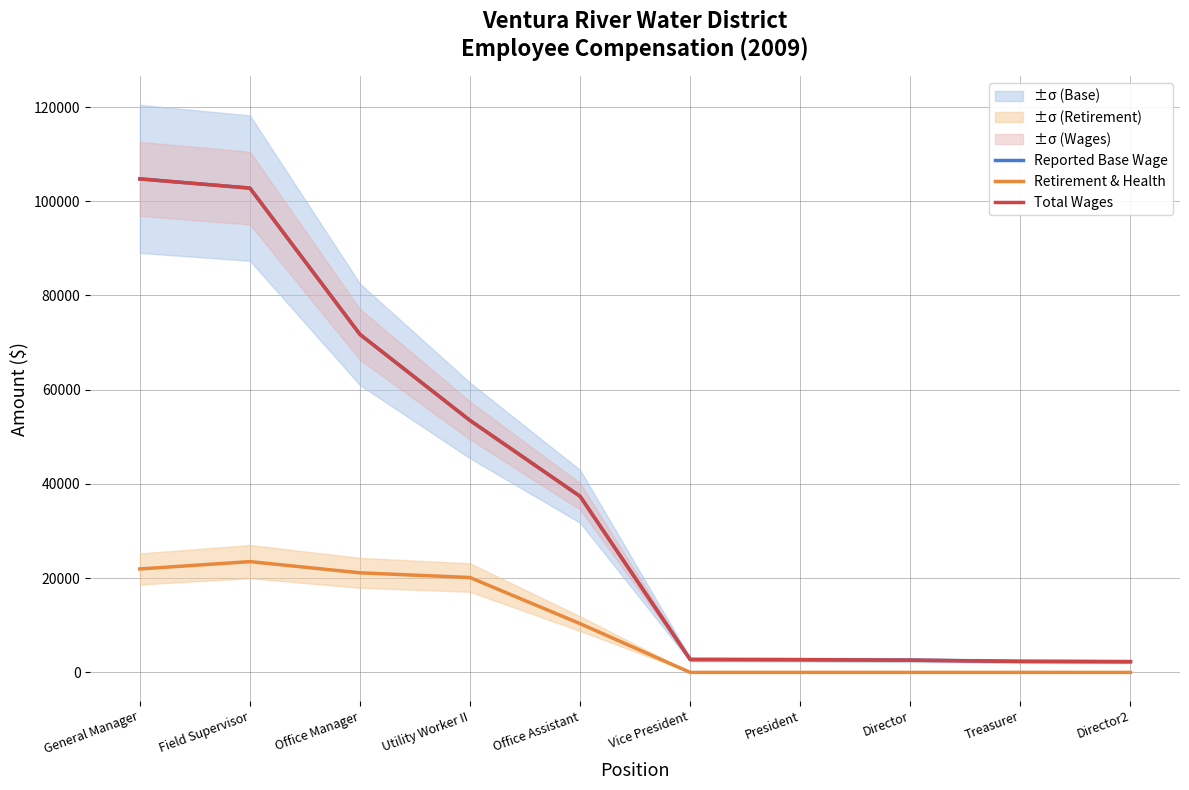

What are all the series names shown in the legend?

Reported Base Wage, Retirement & Health, Total Wages